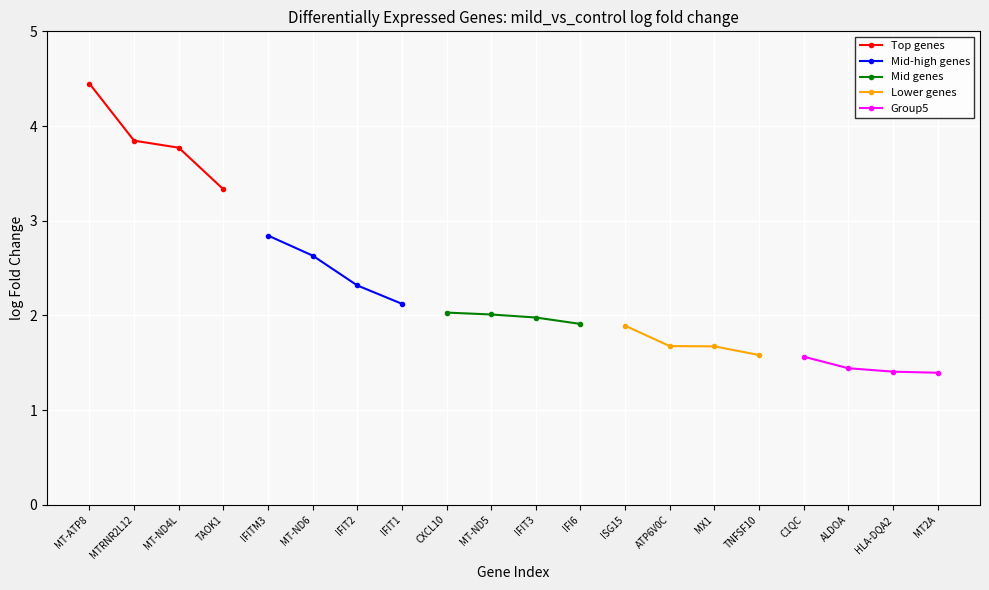

True or false: Mid-high genes and Group5 cross at least once.

False